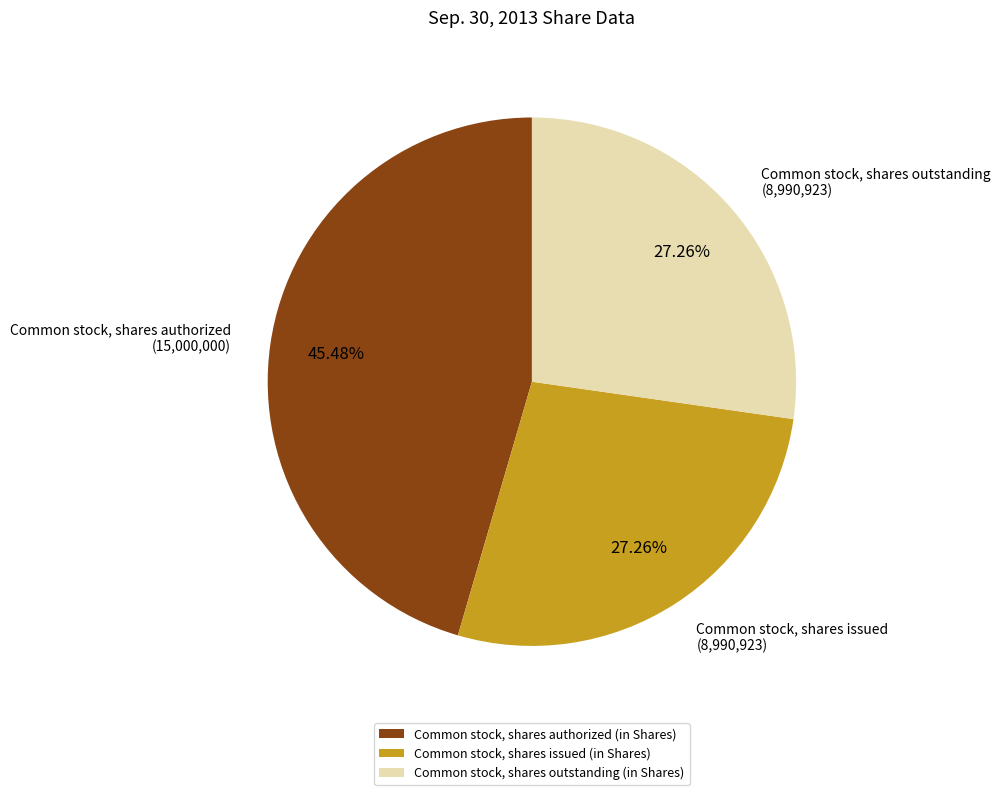

How many slices are in this pie chart?

3